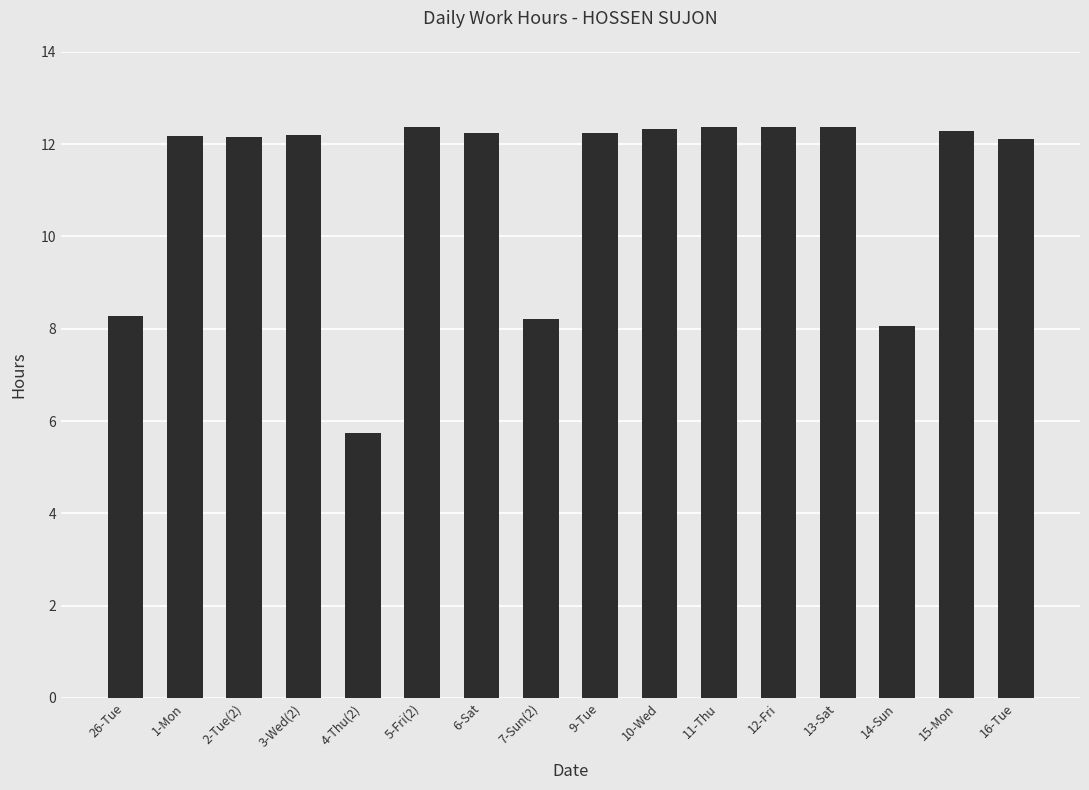

How many bars are there in total?

16